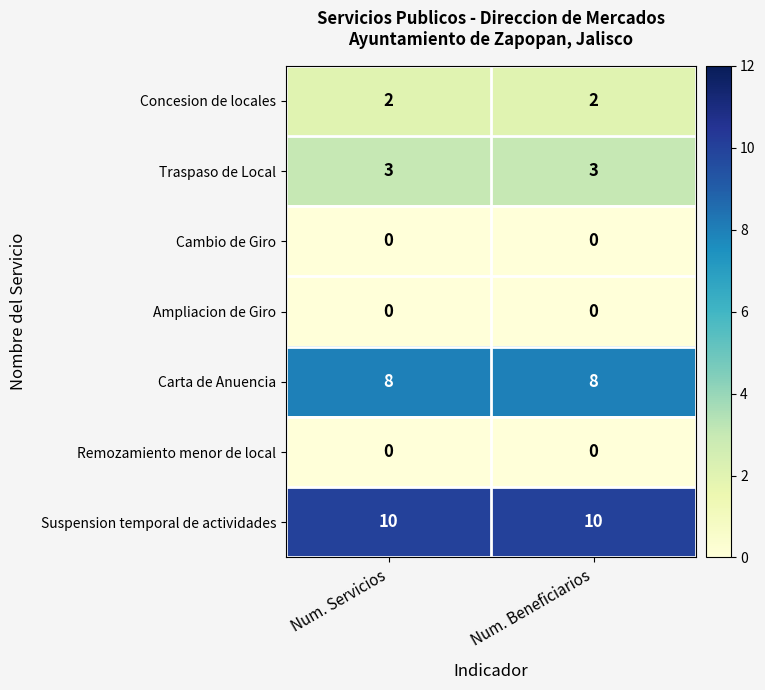

At how many categories does at least one series exceed 5?

2